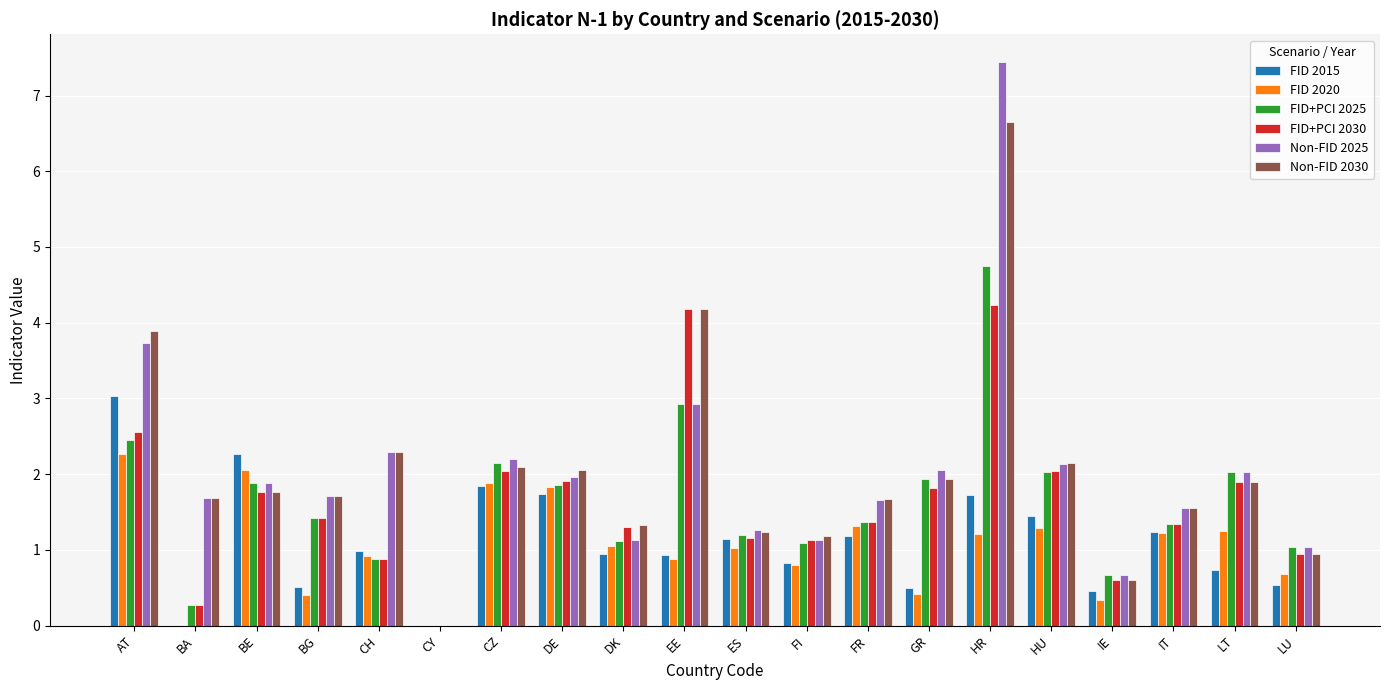

The value of FID+PCI 2030 at GR is 1.8. True or false?

True